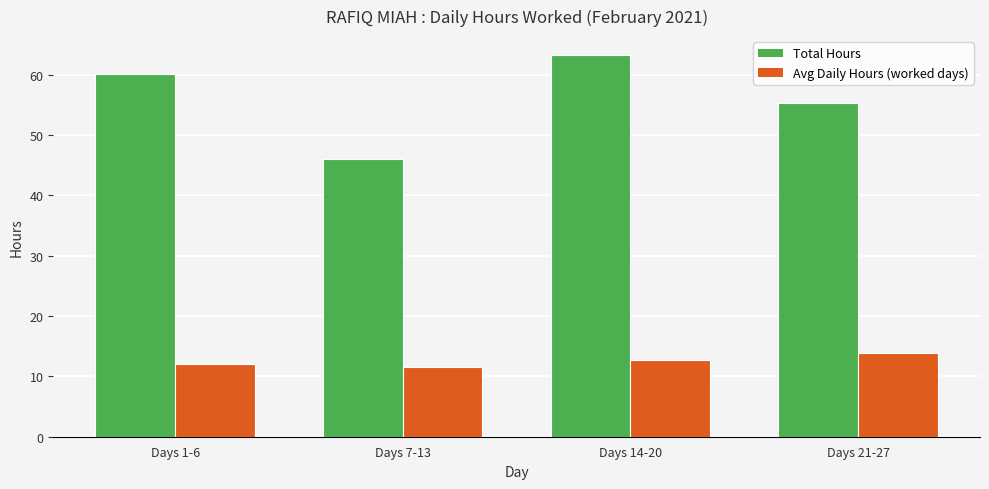

What is the difference between the Avg Daily Hours (worked days) values at Days 7-13 and Days 14-20?

1.1